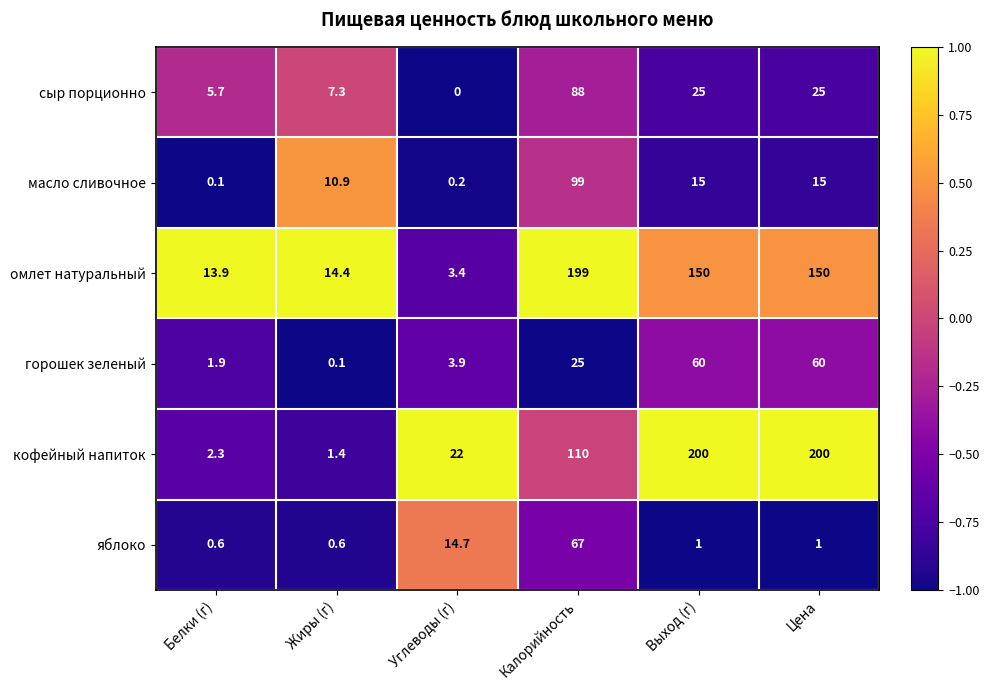

What is the sum of the яблоко values at Цена and Калорийность?

68.0